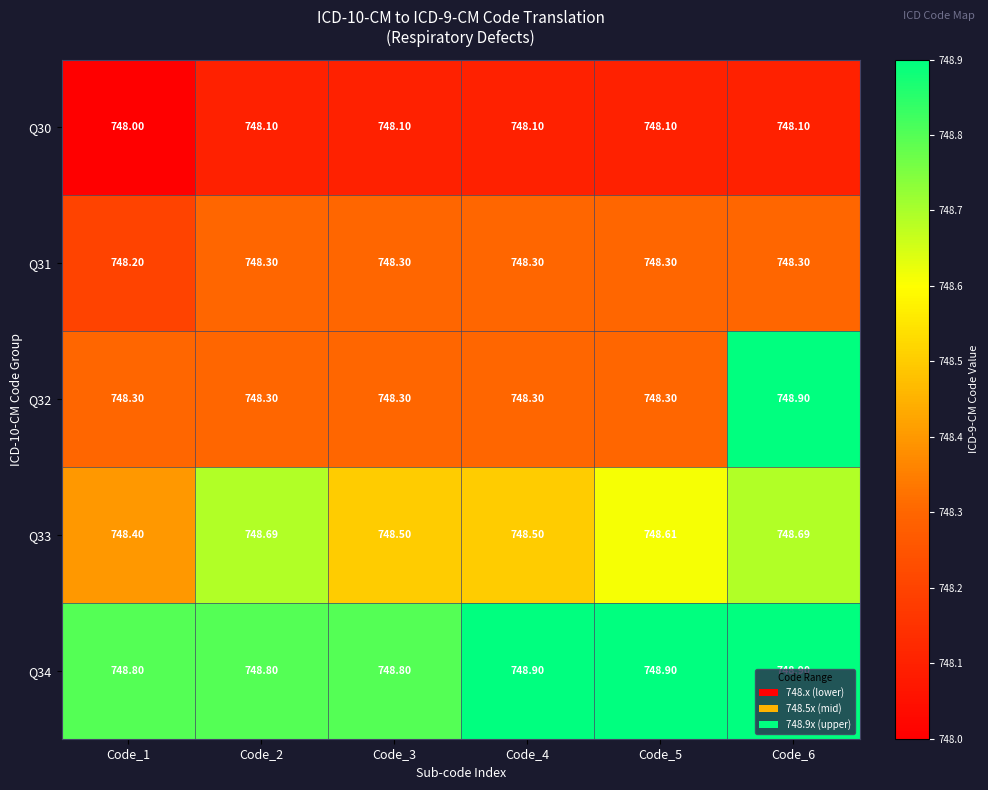

Count the number of categories in the chart.

6